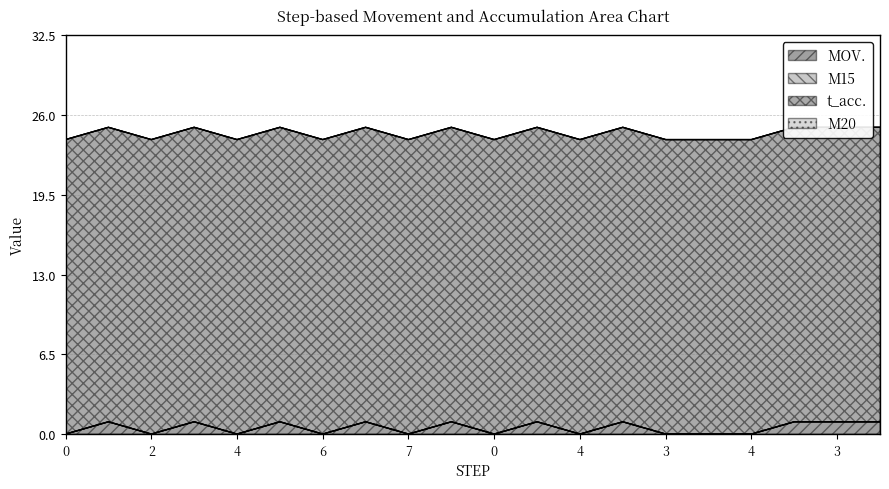

True or false: M15 has a value of 0 at 0.

True